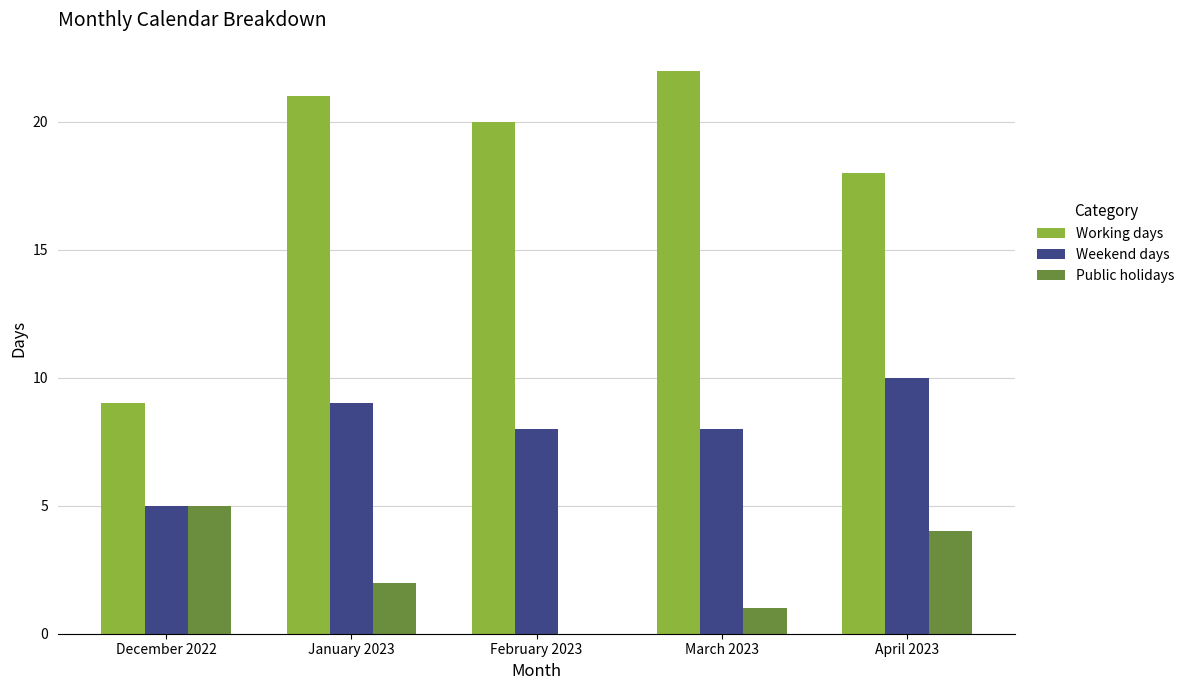

How many series are shown in this chart?

3